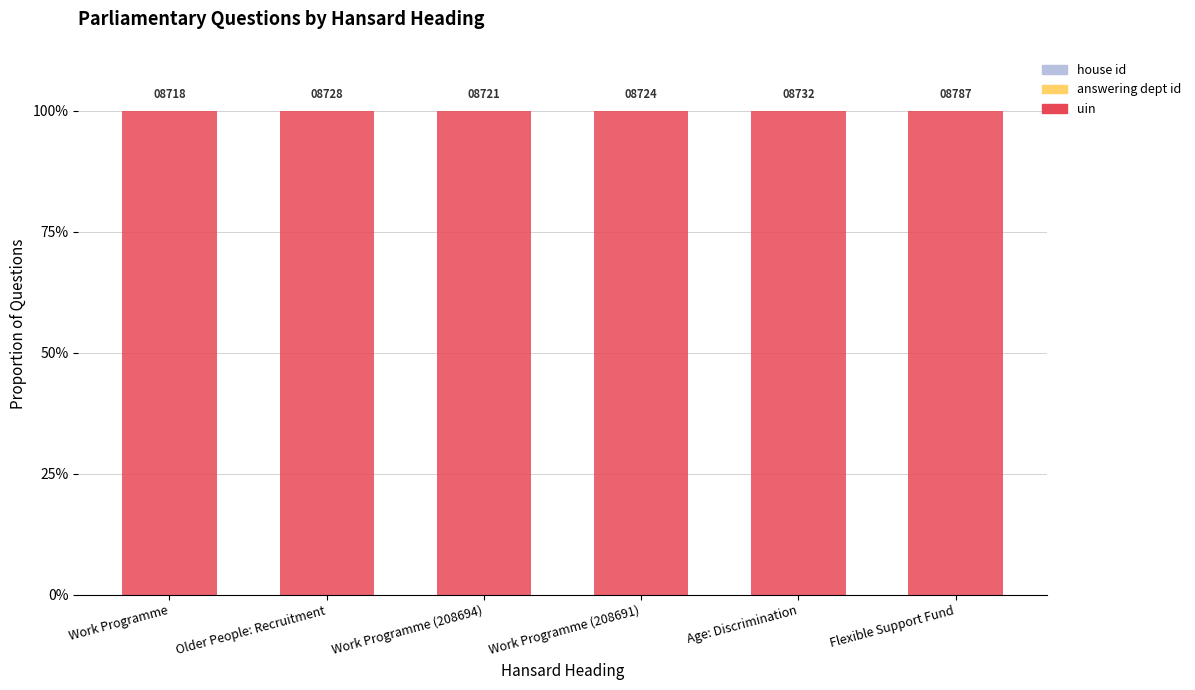

Are the bars grouped side by side (vs. stacked)?

No